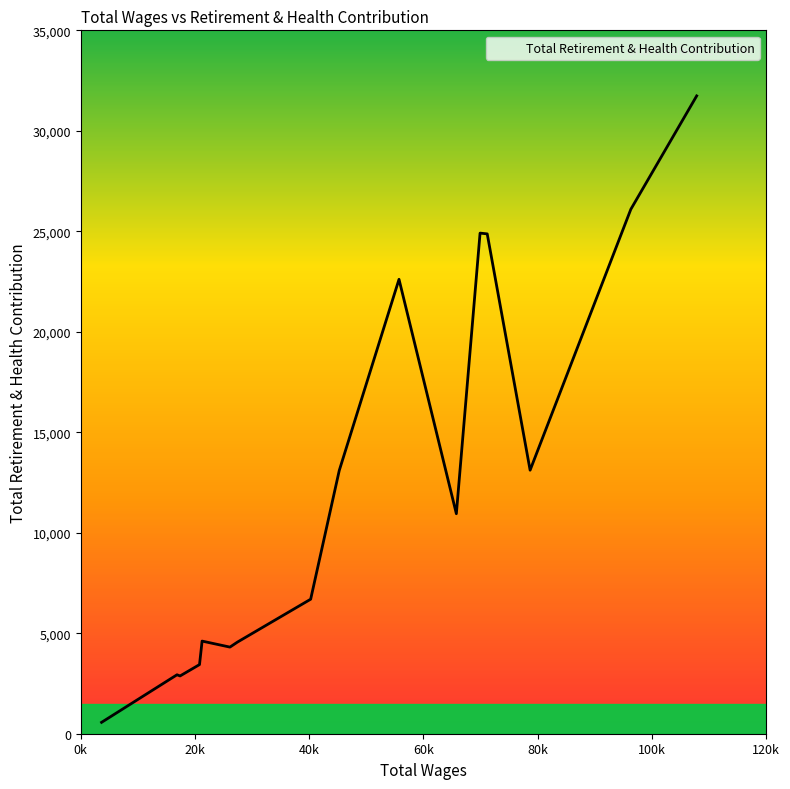

What is the maximum value shown in the chart?

31738